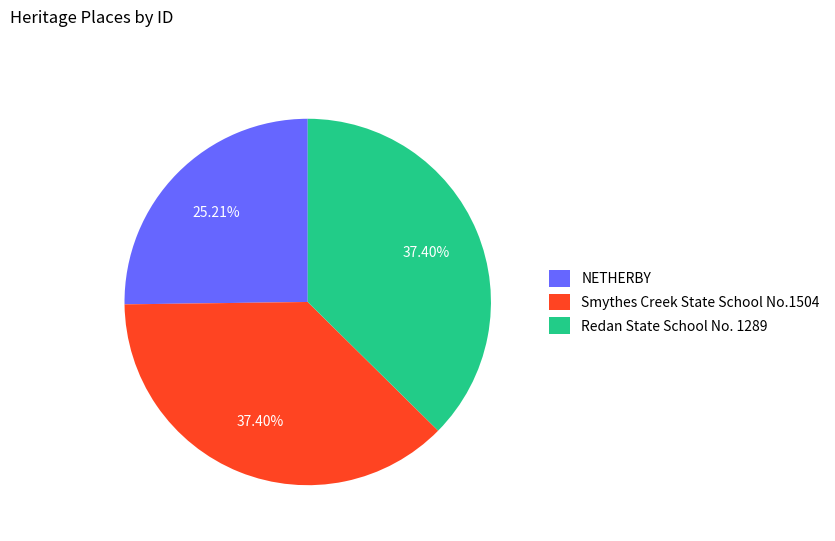

Is it true that NETHERBY is 25% of the pie?

True